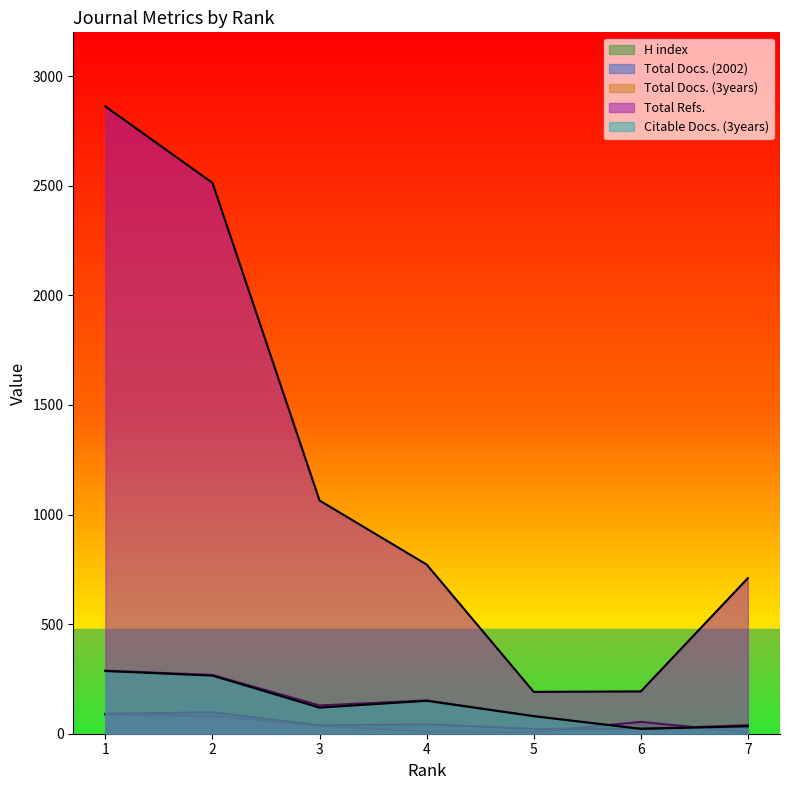

At how many categories does at least one series exceed 2777?

1